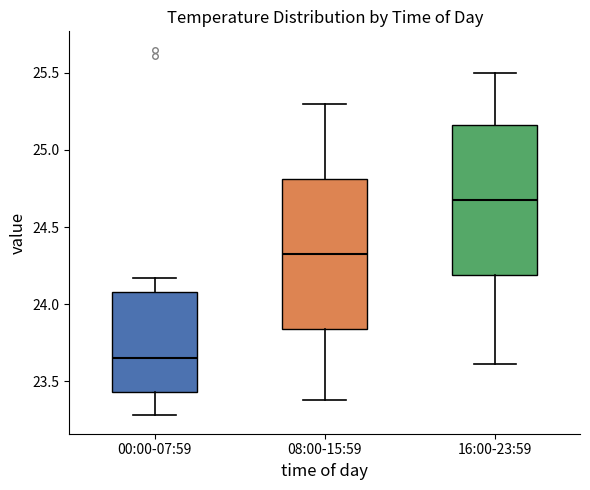

Reading left to right, read every box against the y-axis: the position of its median line, the range the box covers, and the ends of its whiskers. The values are not printed on the chart, so give them approximately, as read against the axis.

00:00-07:59: median 23.65, box 23.45 to 24.10, whiskers 23.30 to 24.15
08:00-15:59: median 24.35, box 23.85 to 24.80, whiskers 23.40 to 25.30
16:00-23:59: median 24.70, box 24.20 to 25.15, whiskers 23.60 to 25.50